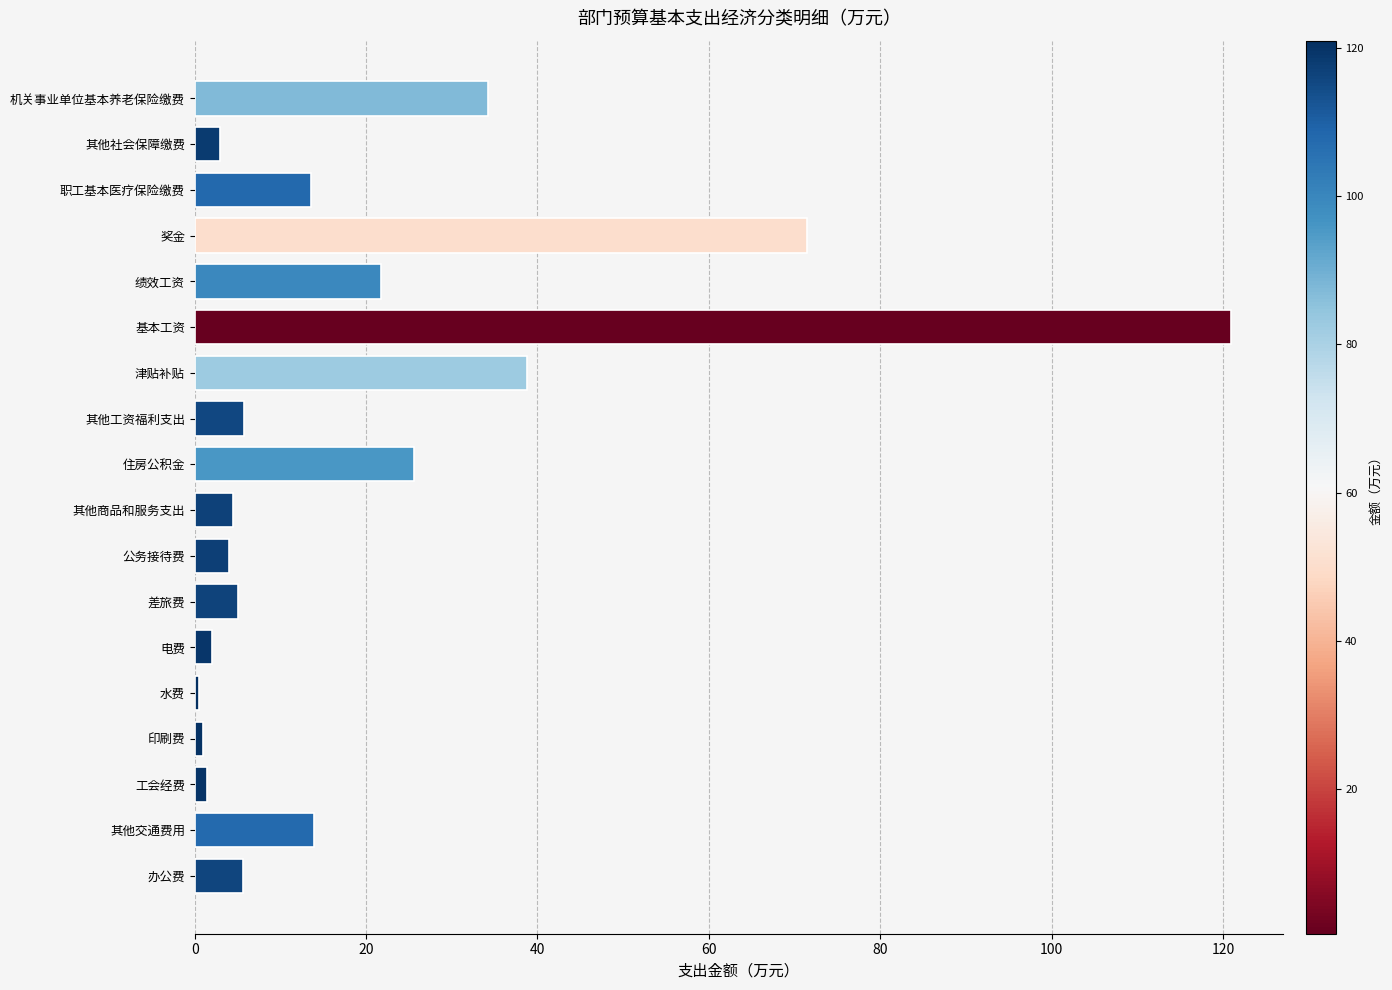

Between 其他商品和服务支出 and 其他社会保障缴费, which is larger?

其他商品和服务支出